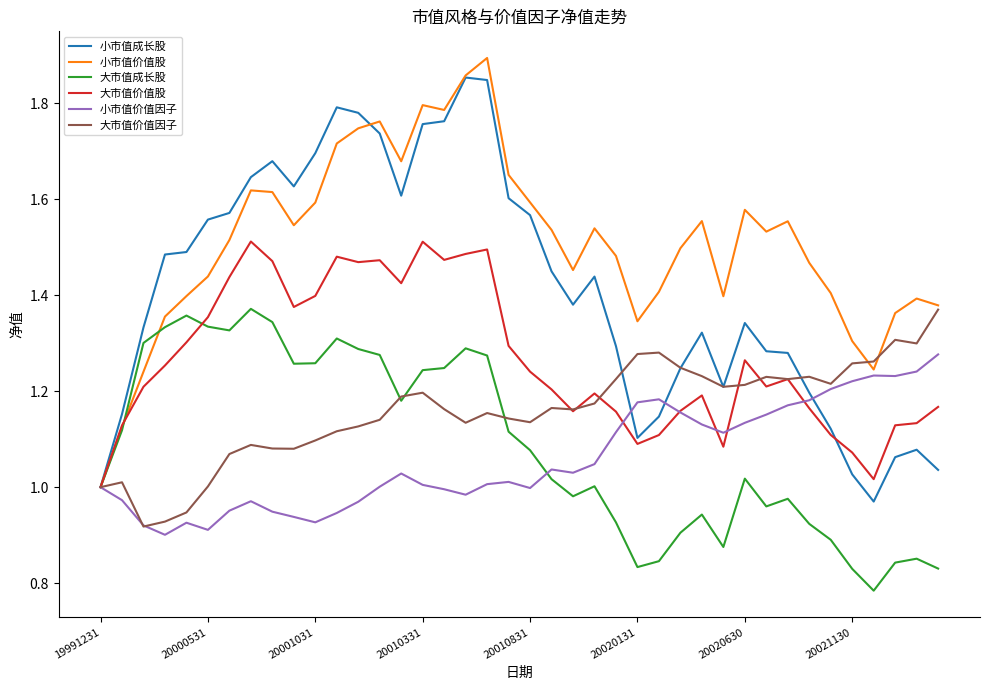

Which series has the largest total across all categories?

小市值价值股